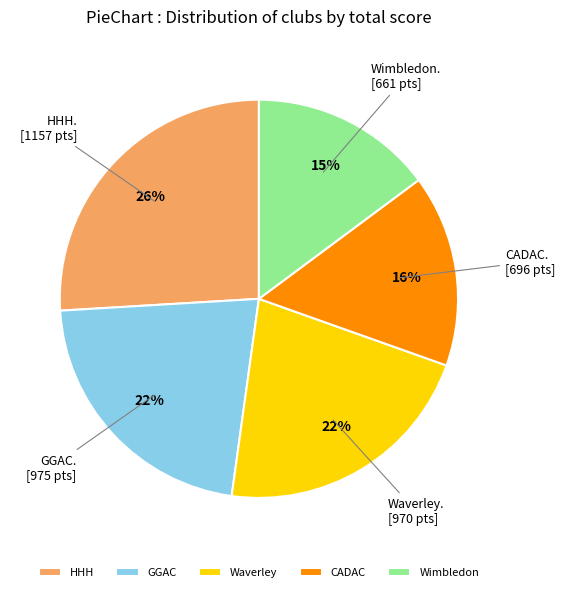

Which has a higher value, GGAC or HHH?

HHH